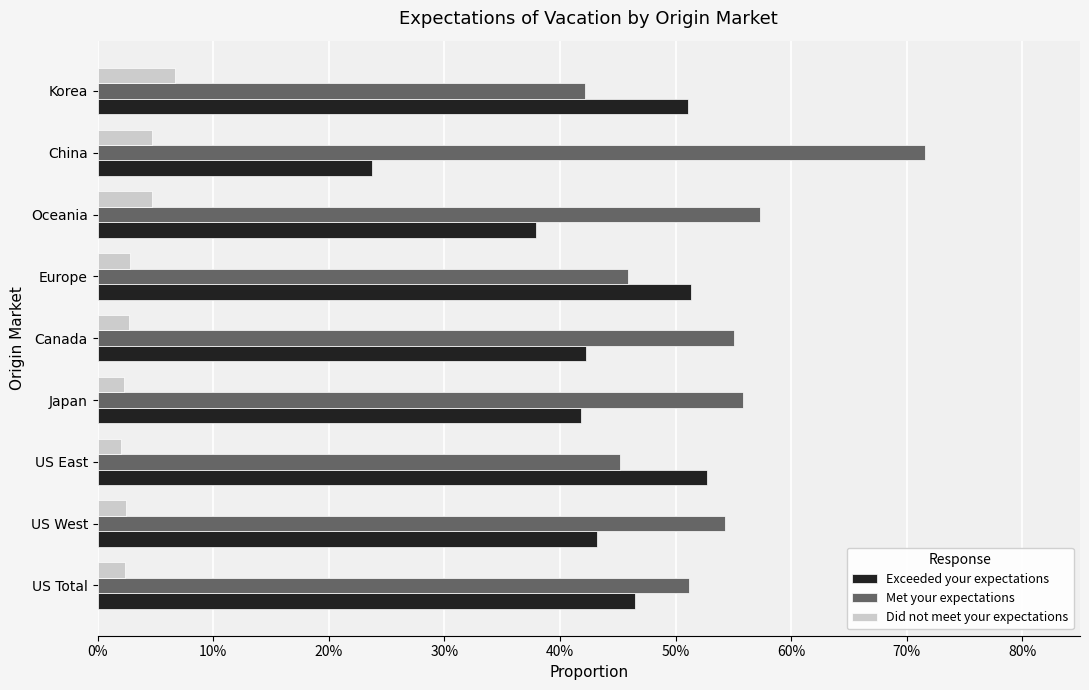

List the series in order of their peak value, highest first.

Met your expectations, Exceeded your expectations, Did not meet your expectations